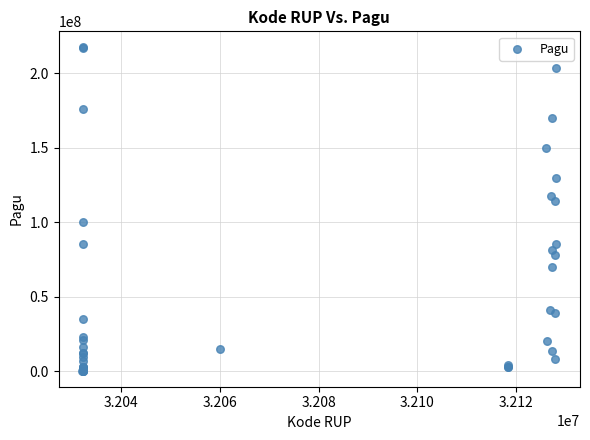

What Y value in the scatter plot is closest to 108830000?

114296000